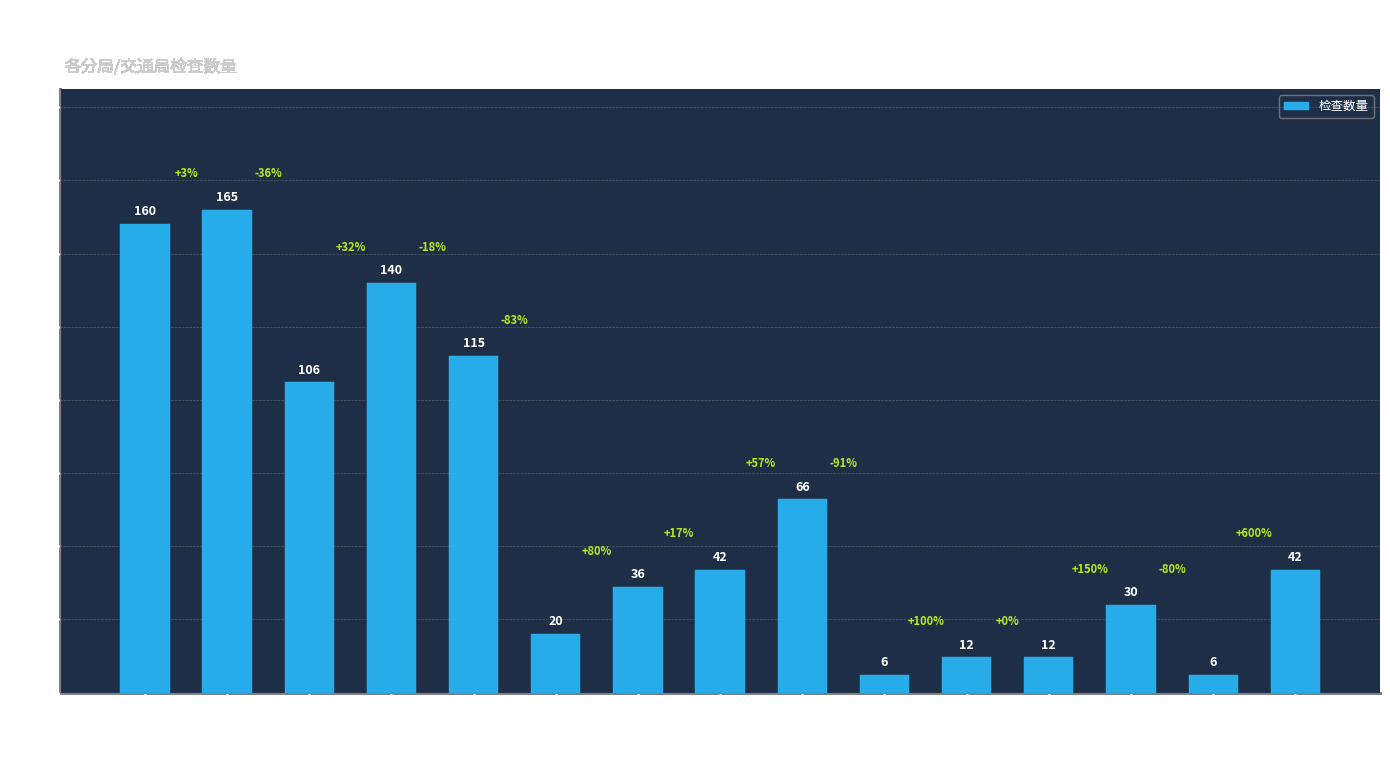

Reading right to left, transcribe all the data shown in this chart.

42	6	30	12	12	6	66	42	36	20	115	140	106	165	160